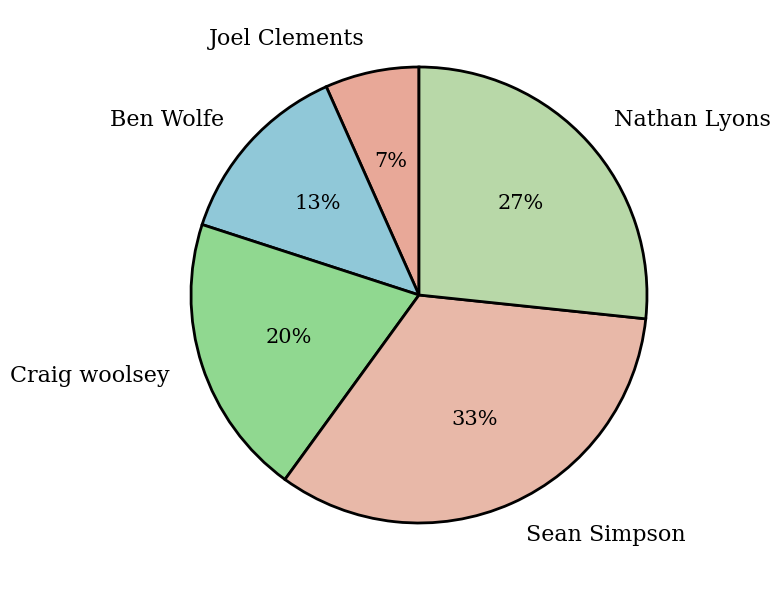

Which slice is the smallest?

Joel Clements